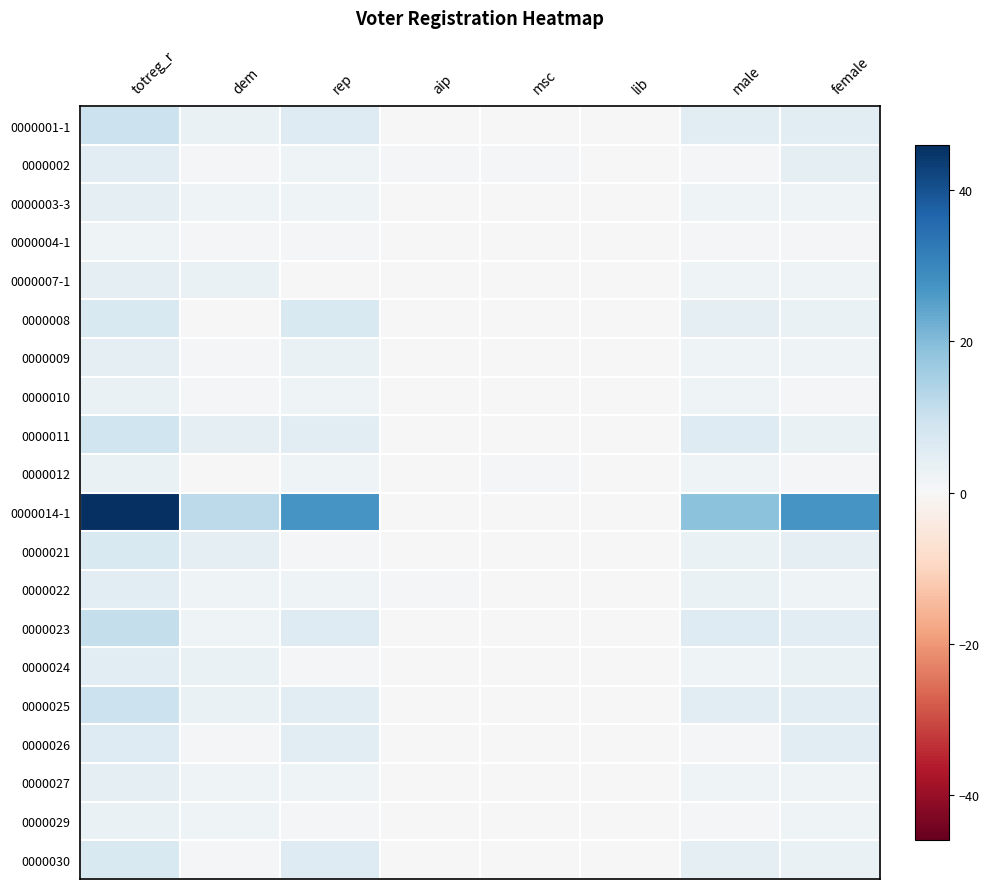

What is the spread (max minus min) of values at totreg_r?

44